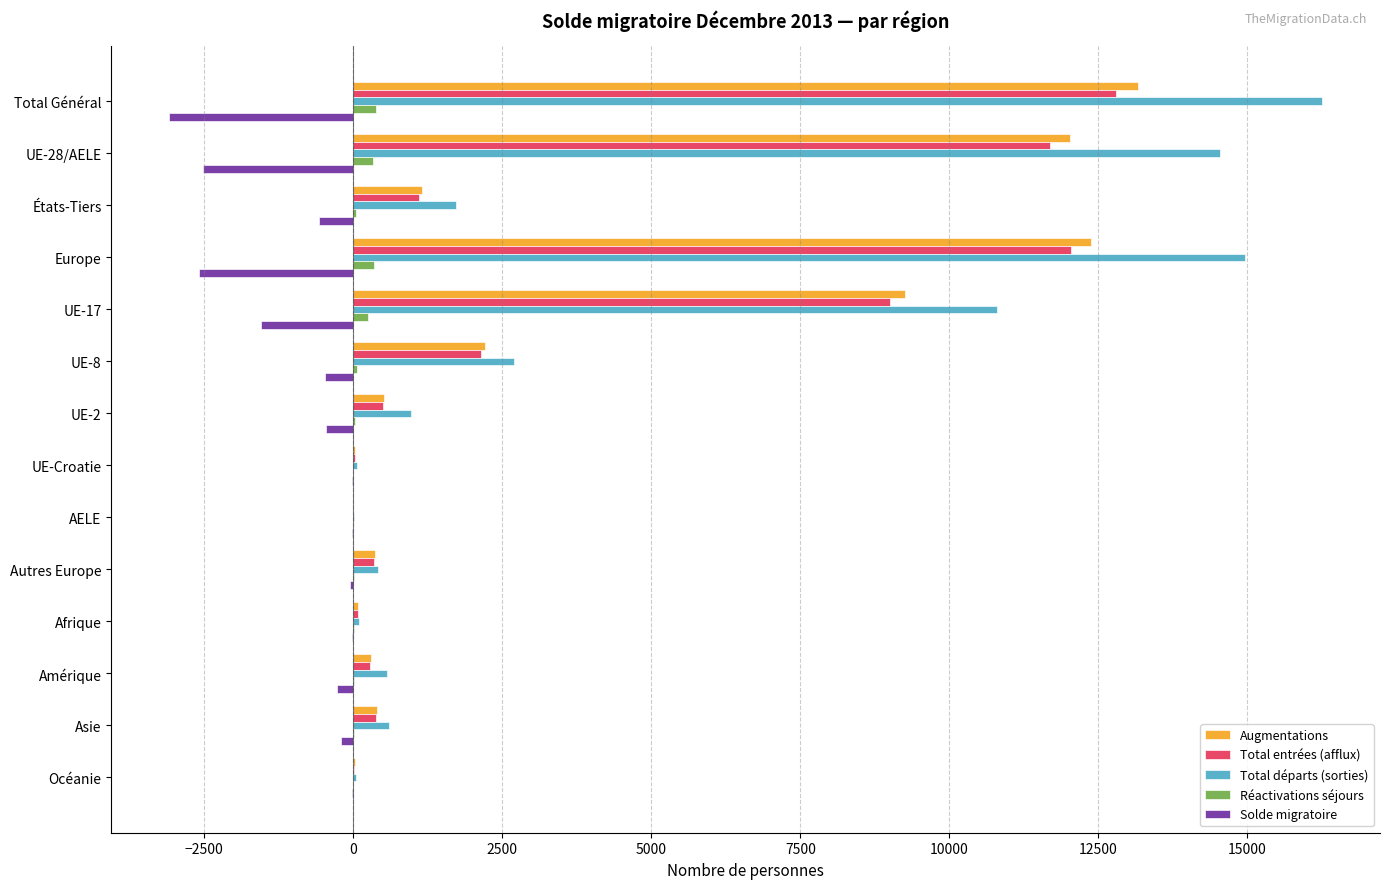

At which label does Augmentations reach its peak?

Total Général